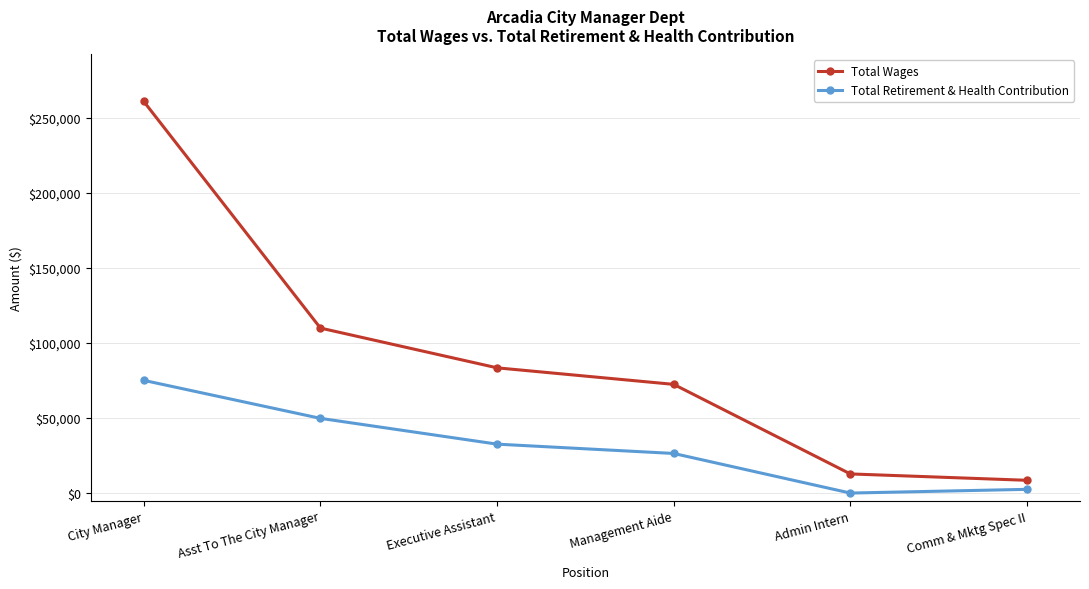

True or false: Total Retirement & Health Contribution has a value of 31683 at Admin Intern.

False